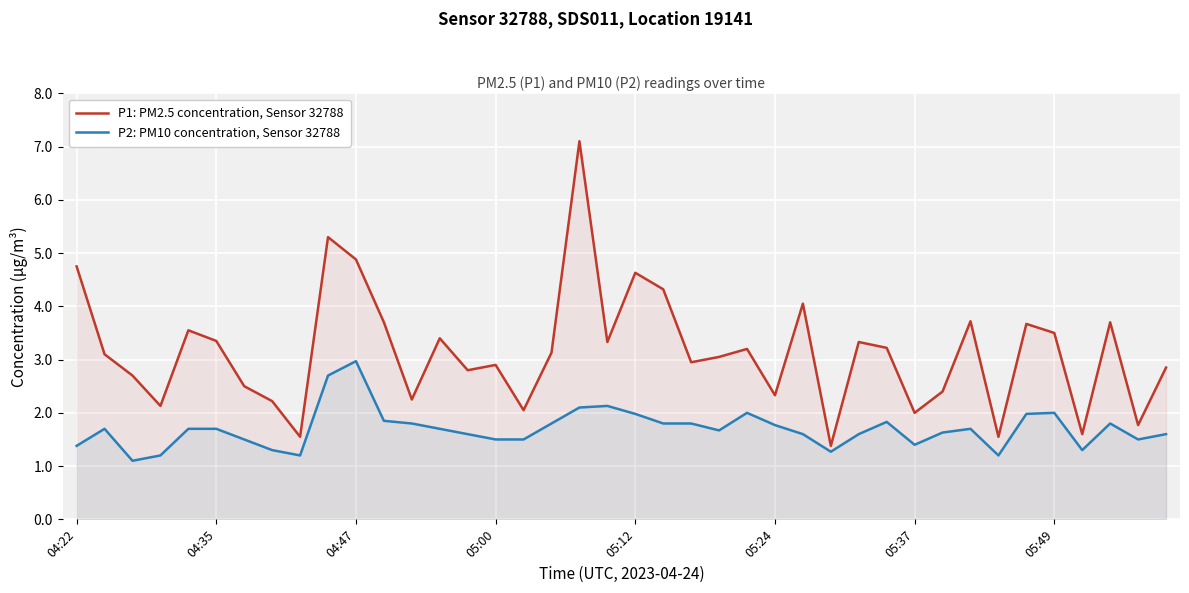

True or false: P2: PM10 concentration, Sensor 32788 and P1: PM2.5 concentration, Sensor 32788 cross at least once.

False